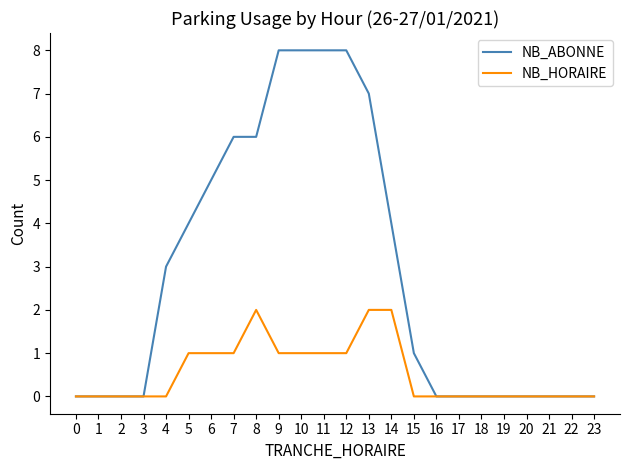

At 9, list the series in order from largest to smallest.

NB_ABONNE, NB_HORAIRE